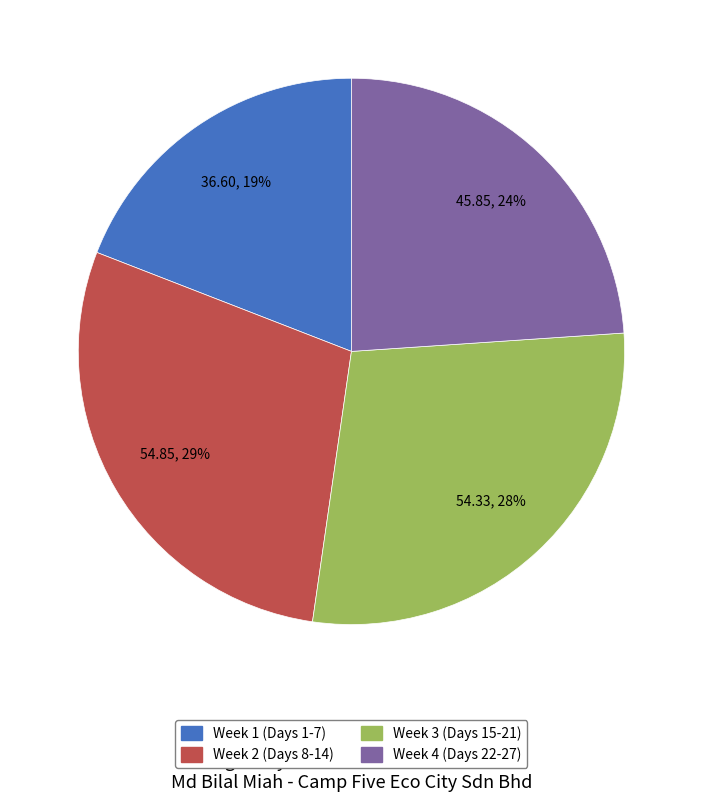

Is there any slice that represents more than half of the pie?

No